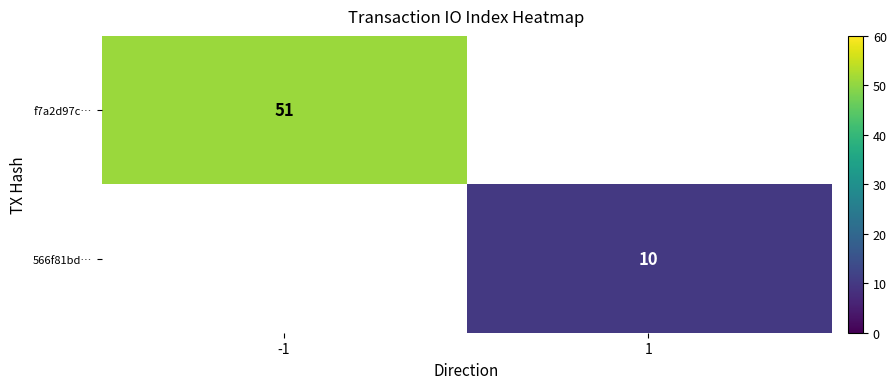

The value of 566f81bd… at 1 is 10. True or false?

True